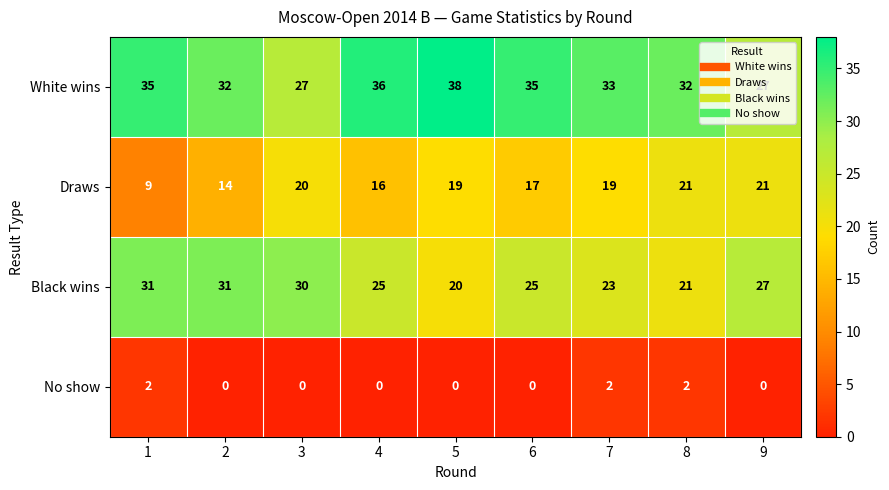

At how many categories does at least one series exceed 22?

9